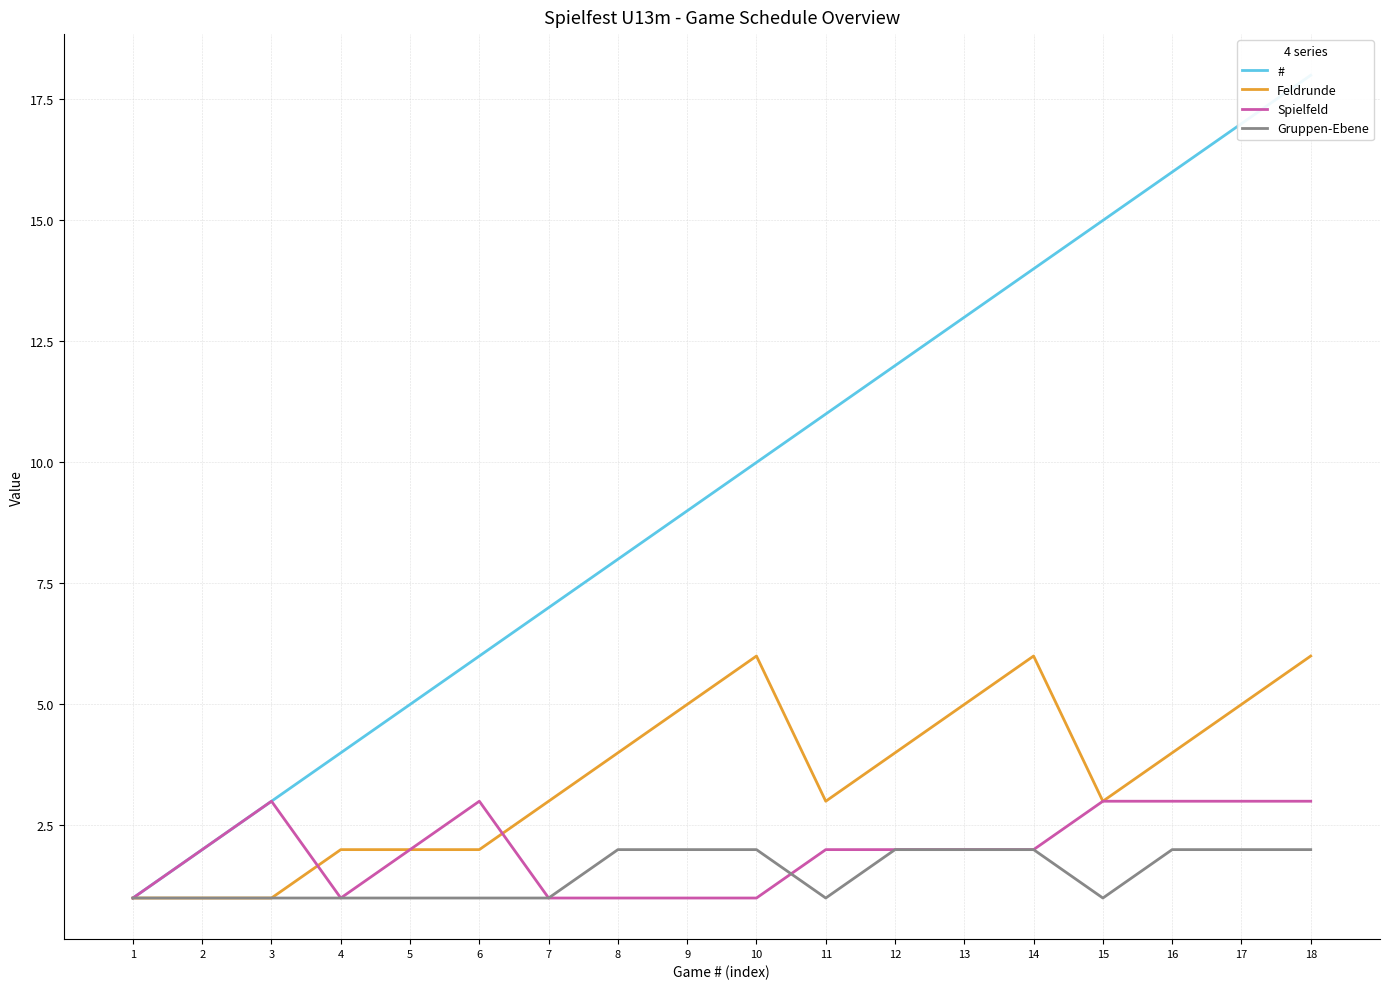

The value of # at 8 is 8. True or false?

True